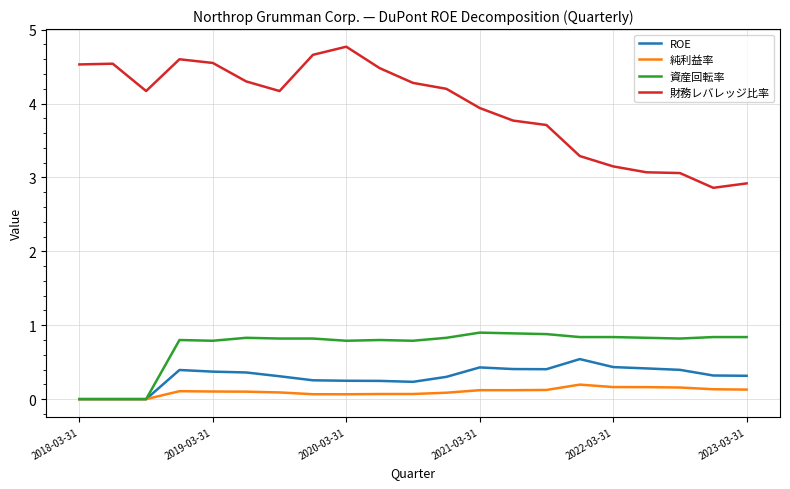

Which series has the largest range (max minus min)?

財務レバレッジ比率